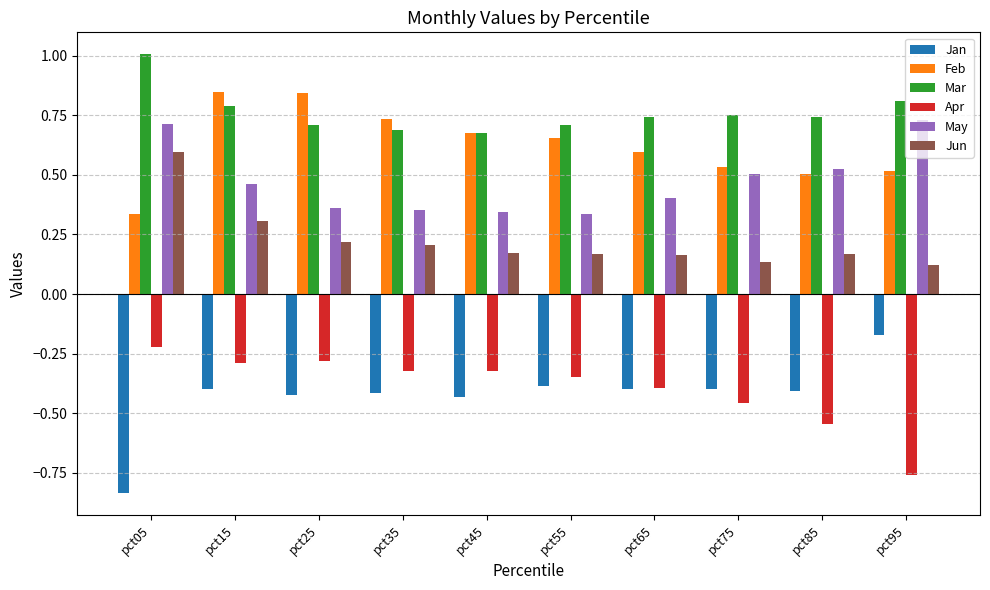

What are all the series names shown in the legend?

Jan, Feb, Mar, Apr, May, Jun